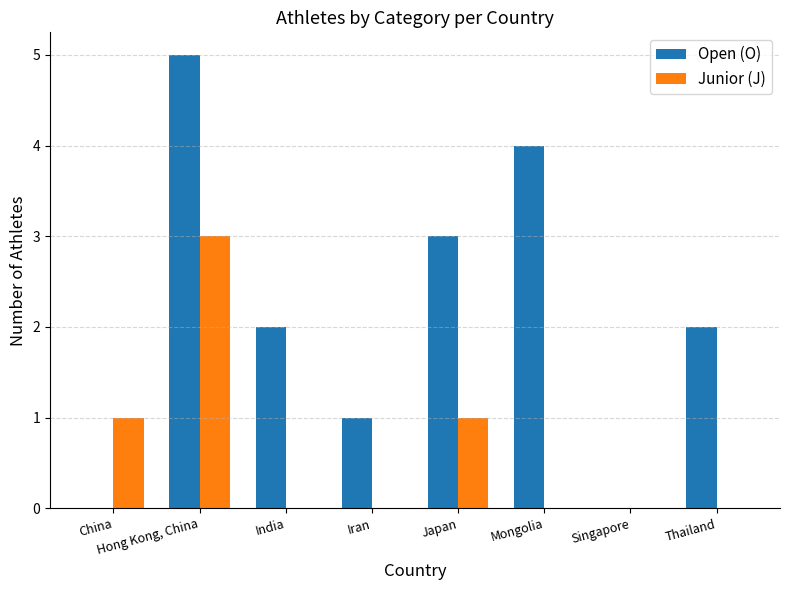

Which series changed the most between Iran and Mongolia?

Open (O)